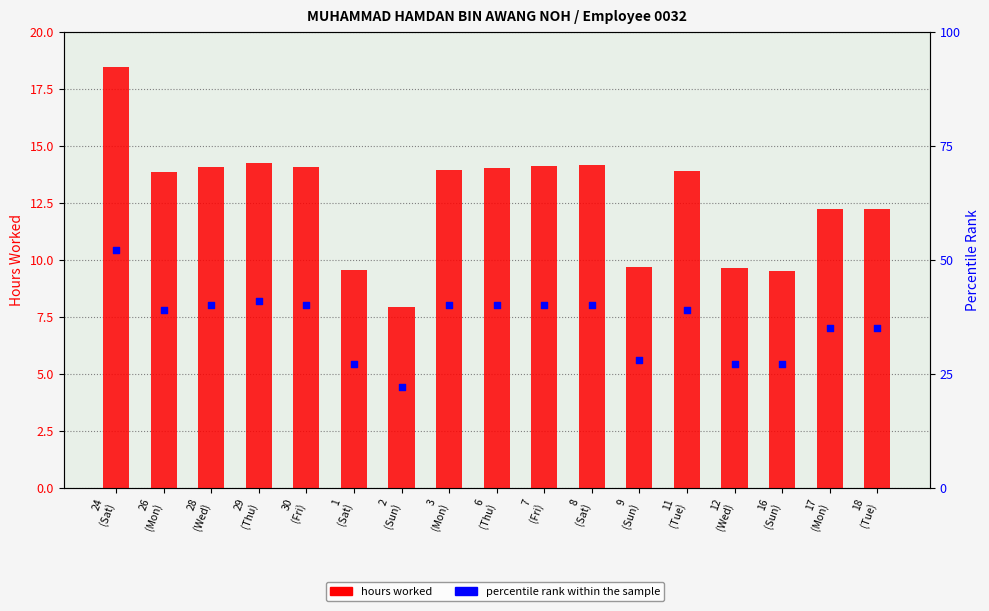

Is the value of hours worked at 29
(Thu) greater than the value of percentile rank within the sample at 3
(Mon)?

No